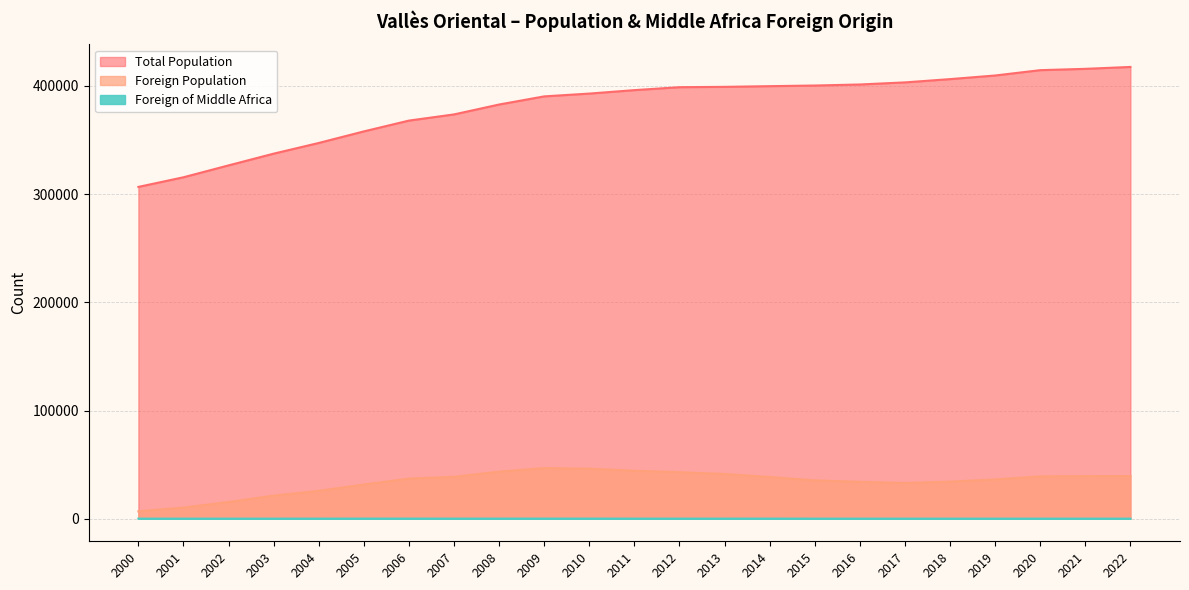

What is the greatest value displayed?

417543